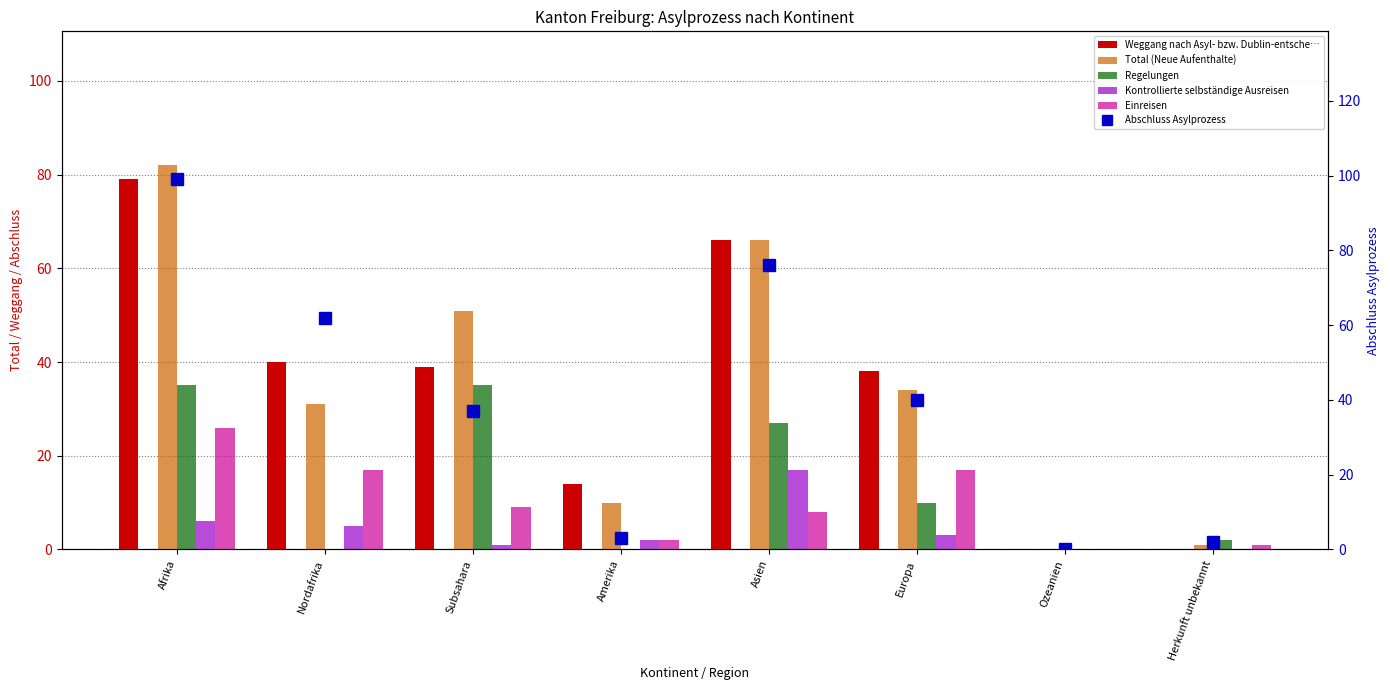

Reading left to right, list all the values displayed in this chart.

Weggang nach Asyl- bzw. Dublin-entsche…: Afrika=79	Nordafrika=40	Subsahara=39	Amerika=14	Asien=66	Europa=38	Ozeanien=0	Herkunft unbekannt=0
Total (Neue Aufenthalte): Afrika=82	Nordafrika=31	Subsahara=51	Amerika=10	Asien=66	Europa=34	Ozeanien=0	Herkunft unbekannt=1
Regelungen: Afrika=35	Nordafrika=0	Subsahara=35	Amerika=0	Asien=27	Europa=10	Ozeanien=0	Herkunft unbekannt=2
Kontrollierte selbständige Ausreisen: Afrika=6	Nordafrika=5	Subsahara=1	Amerika=2	Asien=17	Europa=3	Ozeanien=0	Herkunft unbekannt=0
Einreisen: Afrika=26	Nordafrika=17	Subsahara=9	Amerika=2	Asien=8	Europa=17	Ozeanien=0	Herkunft unbekannt=1
Abschluss Asylprozess: Afrika=99	Nordafrika=62	Subsahara=37	Amerika=3	Asien=76	Europa=40	Ozeanien=0	Herkunft unbekannt=2